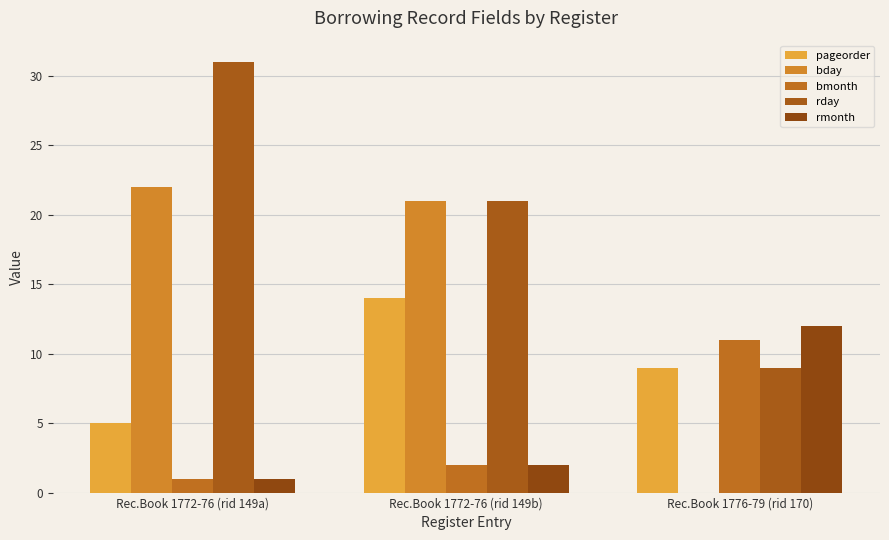

Count the number of categories in the chart.

3